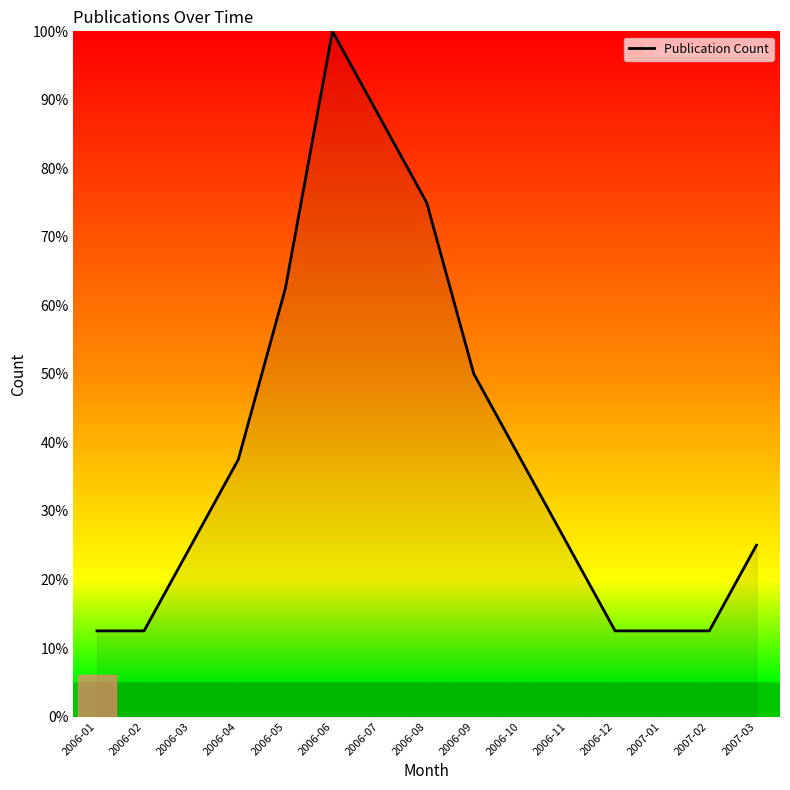

Does the chart display data point markers on the line(s)?

No